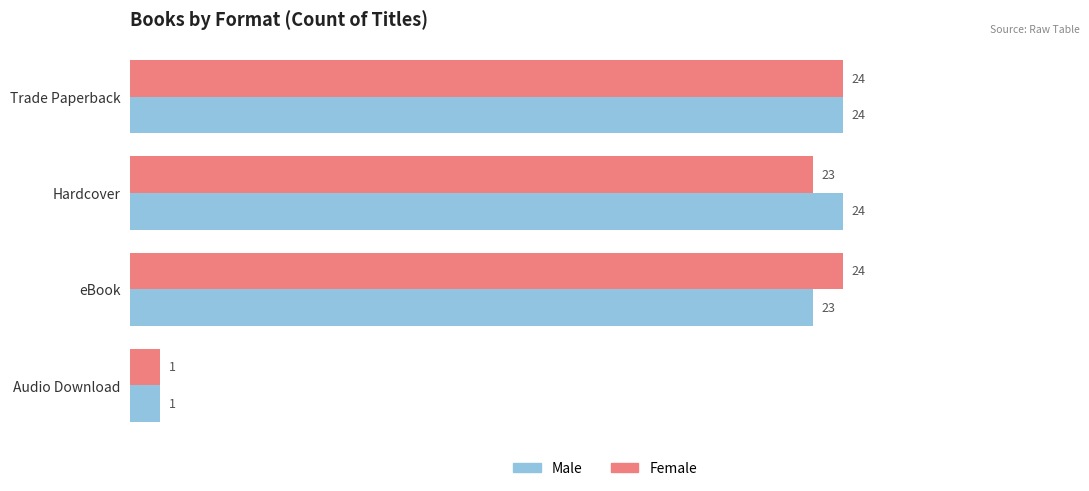

At Hardcover, list the series in order from largest to smallest.

Male, Female